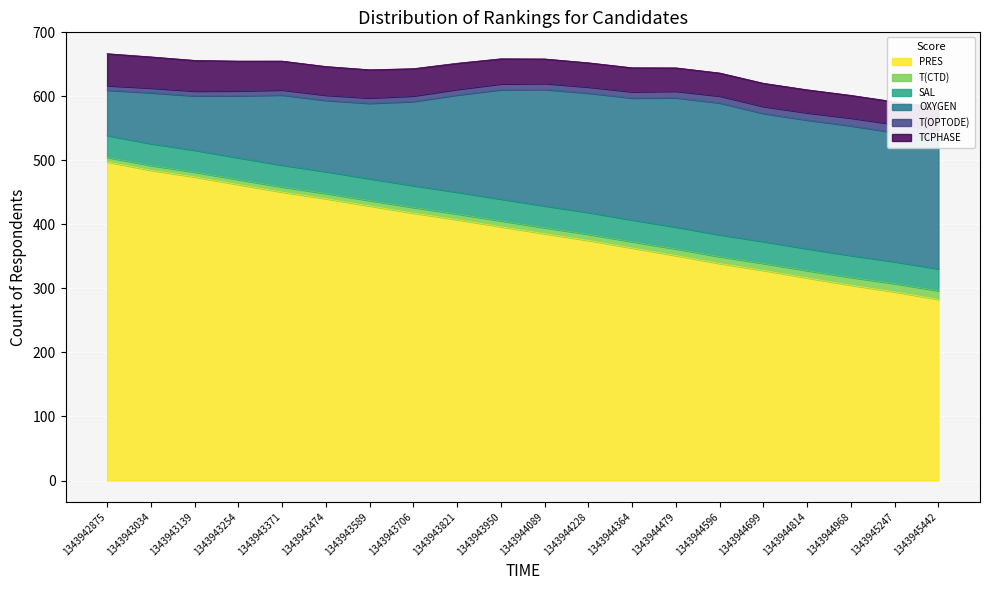

What is the total value across all series at 1343943950?

658.8